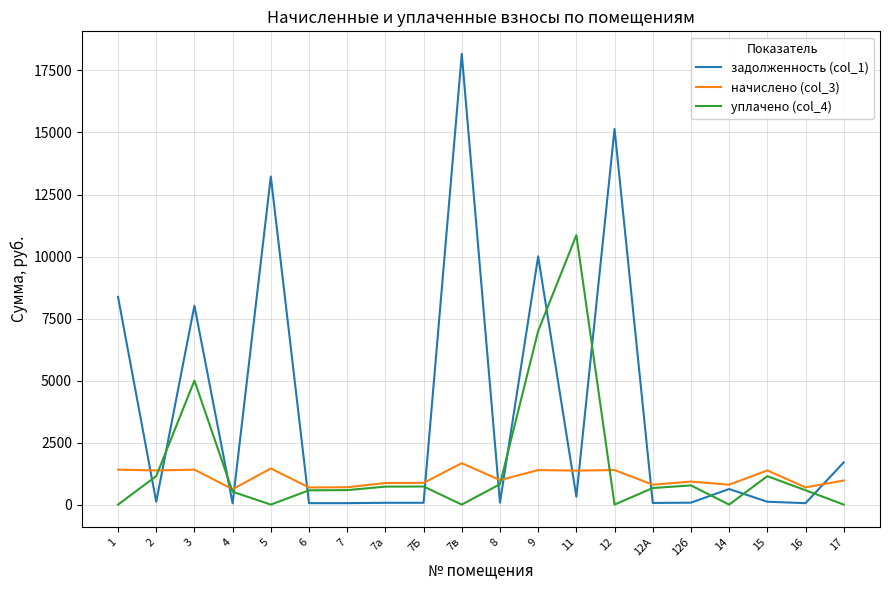

How many intersections are there between начислено (col_3) and задолженность (col_1)?

12